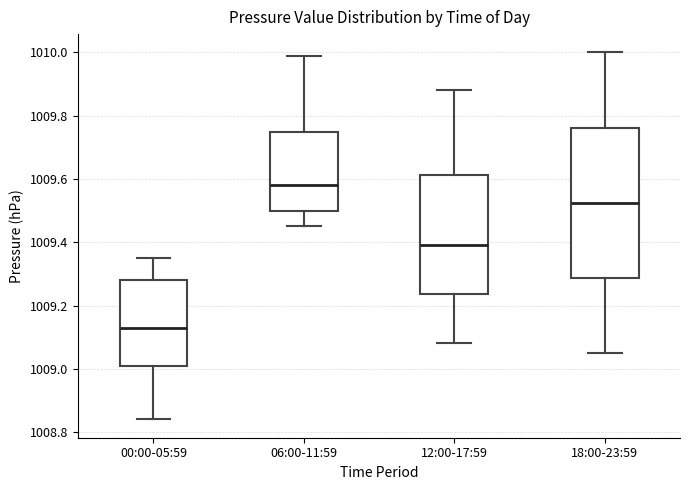

Which box's median line is the lowest?

00:00-05:59